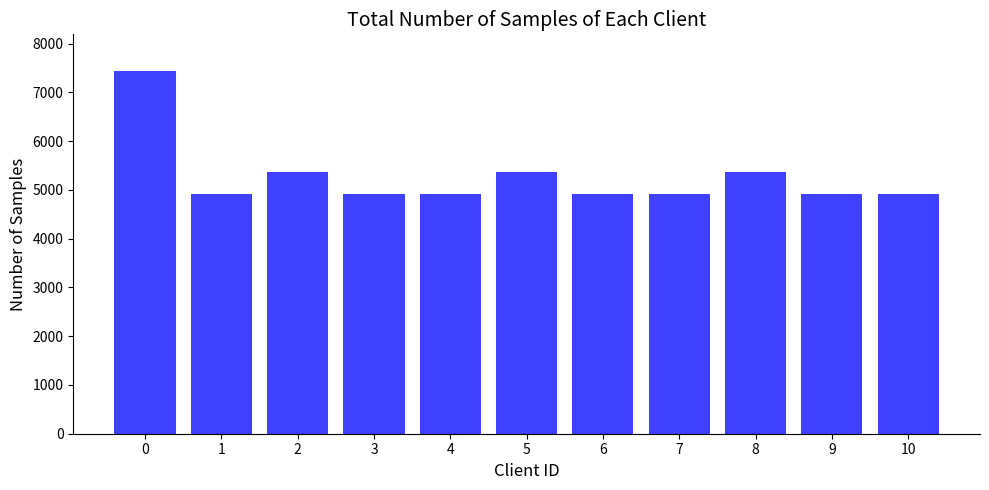

The value at 3 is 4915. True or false?

True